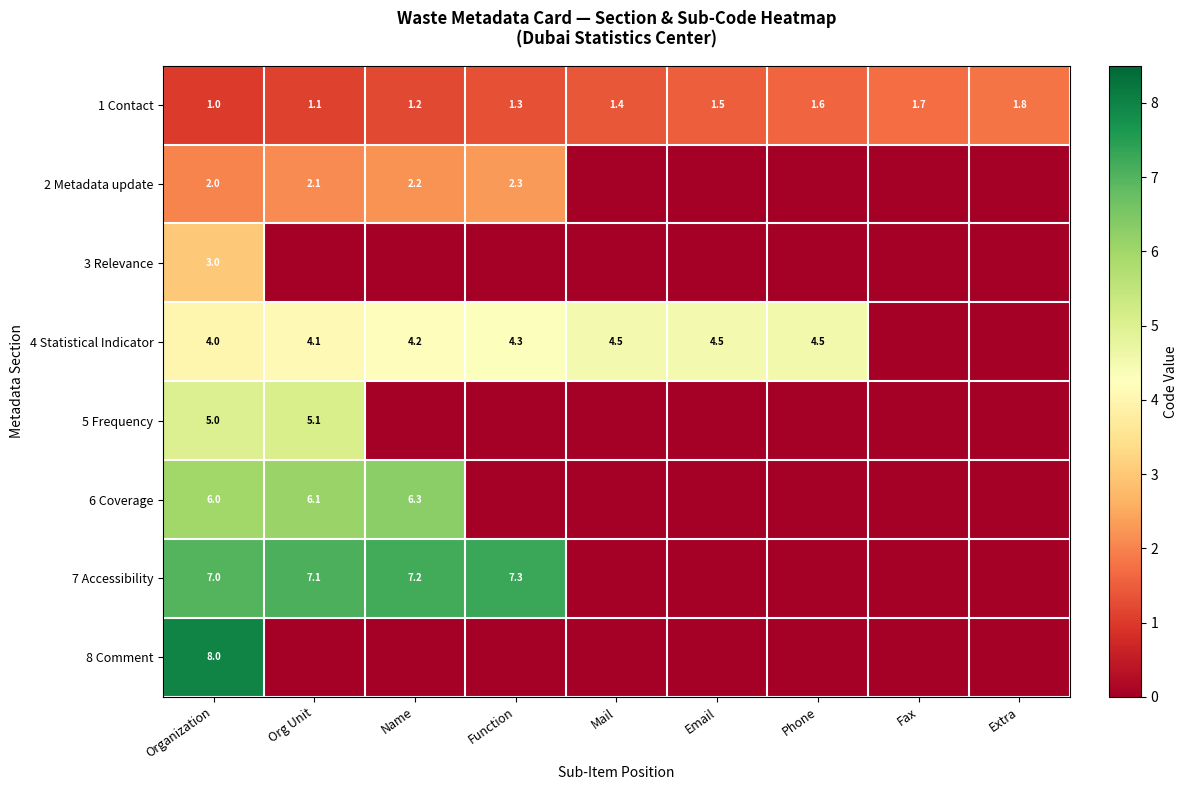

Rank the categories by 1 Contact value from highest to lowest.

Extra, Fax, Phone, Email, Mail, Function, Name, Org Unit, Organization